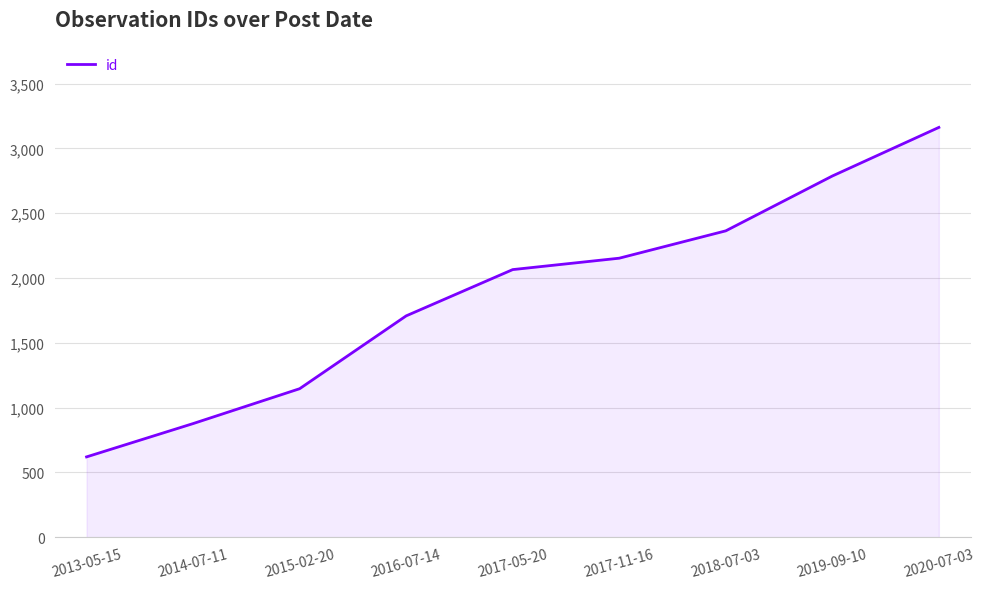

What is the change in value from 2017-11-16 to 2020-07-03?

+1009